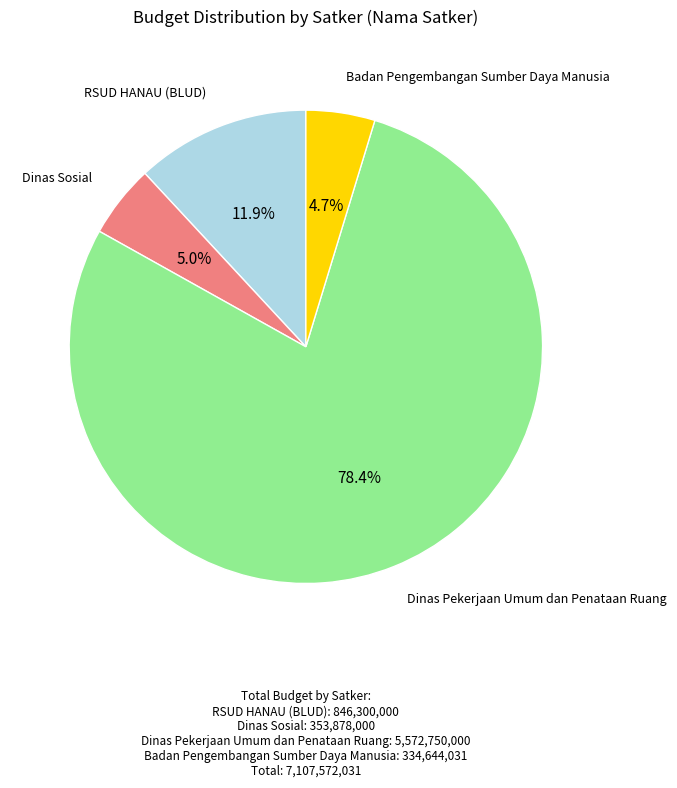

Is there a majority slice in this chart?

Yes